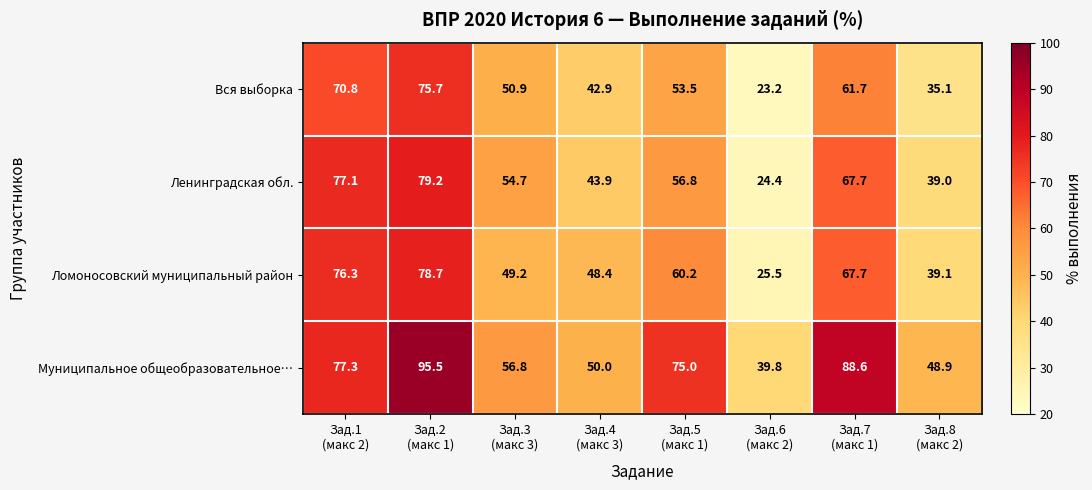

Which series has the largest range (max minus min)?

Муниципальное общеобразовательное…